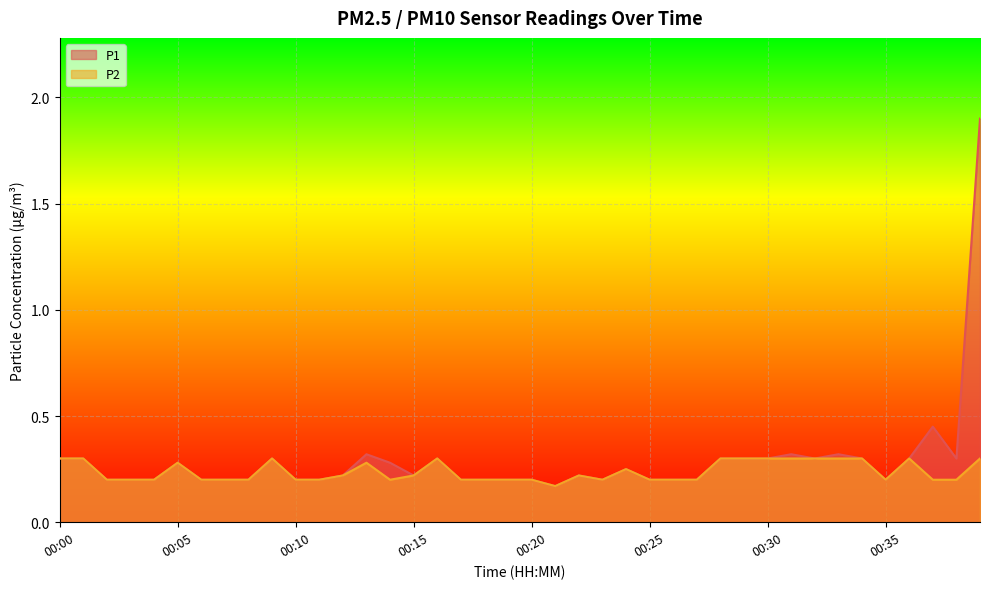

At which category does P1 reach its first local valley?

00:15